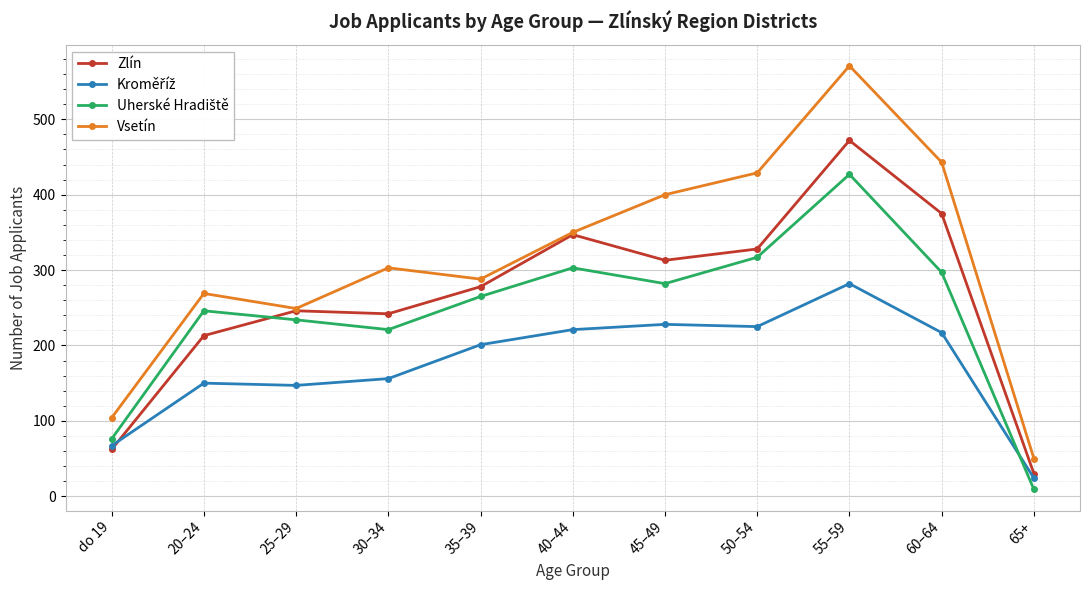

In Vsetín, how many points are higher than both neighbors (excluding endpoints)?

3